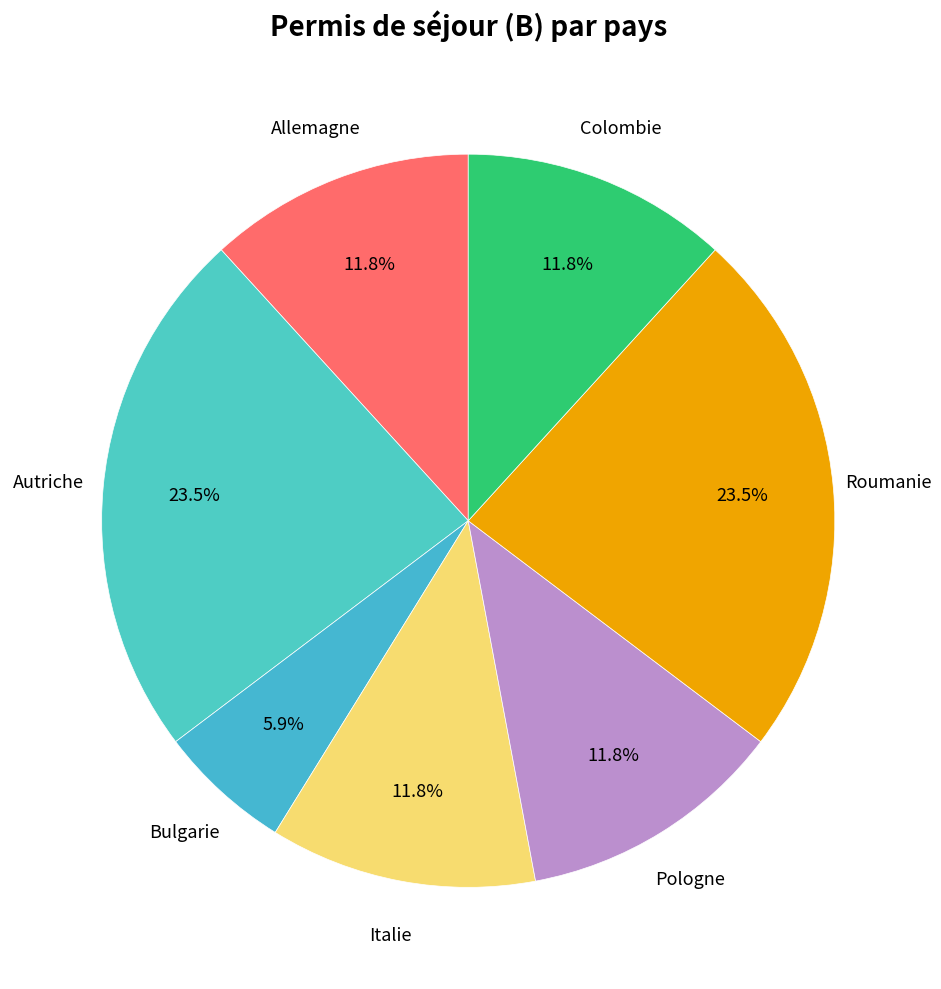

Do Roumanie and Bulgarie together represent more than half of the pie?

No